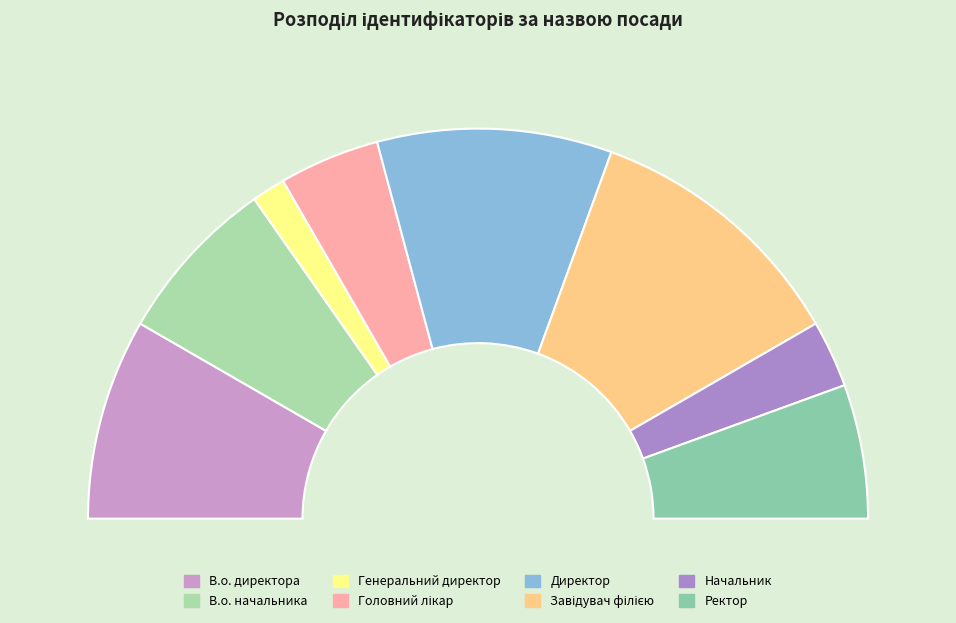

Is the sum of В.о. начальника and Генеральний директор greater than half?

No